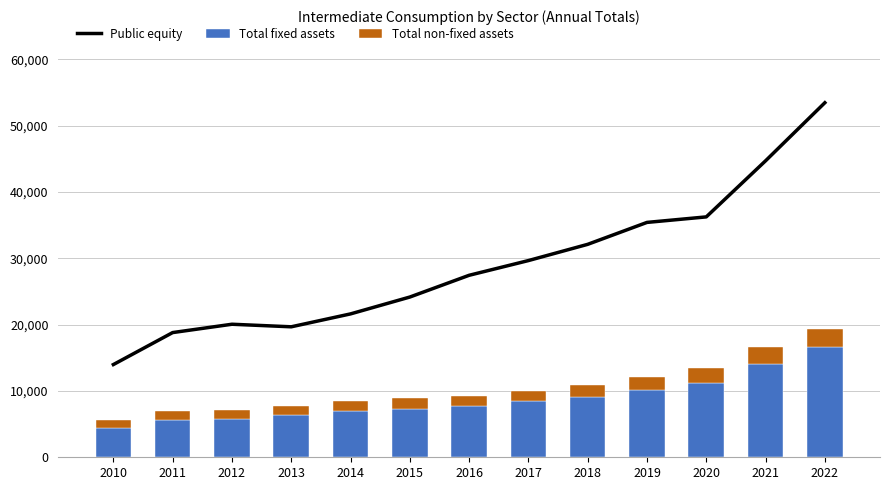

What is the smallest value displayed?

1174.5